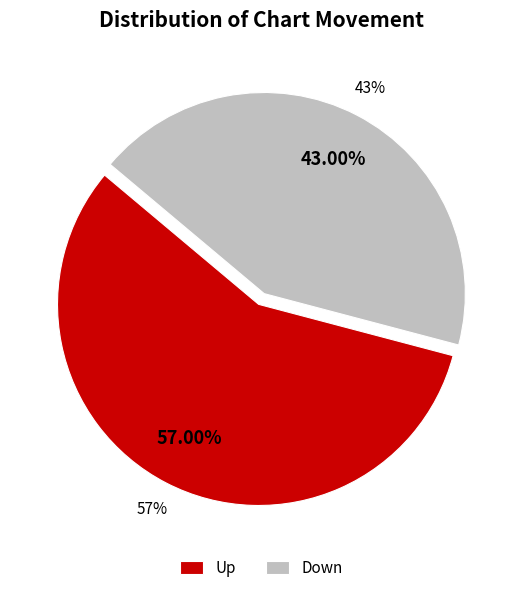

Which category has the smallest portion of the pie?

down